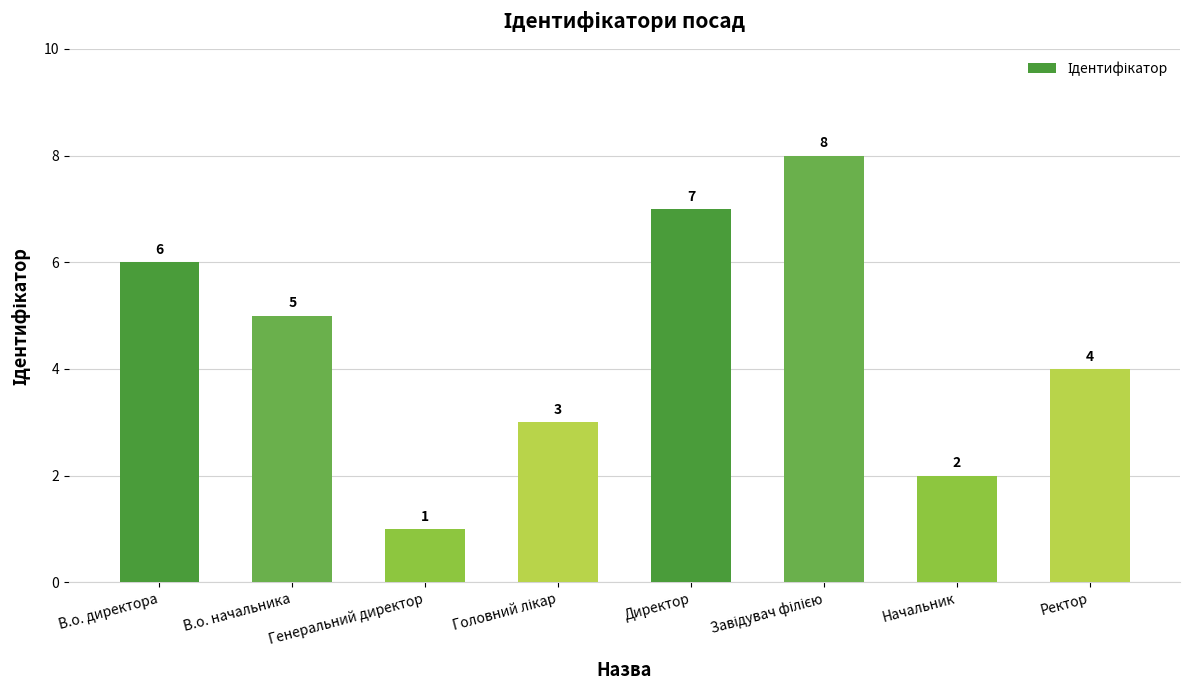

How many values are below 5?

4